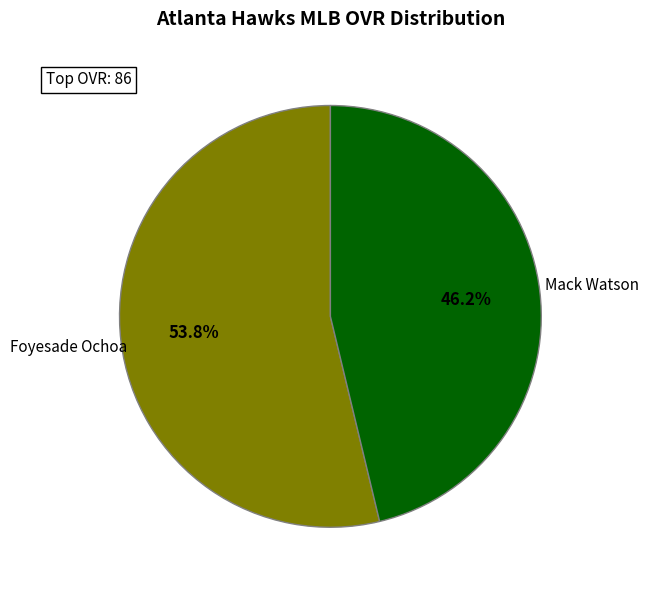

Is there any slice that represents more than half of the pie?

Yes